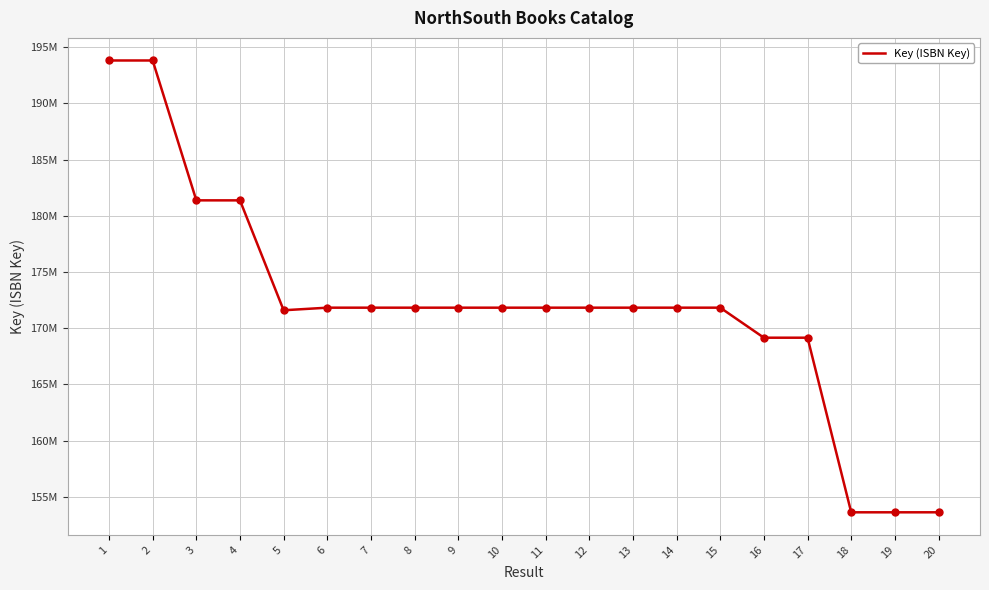

What is the ratio of the value at 17 to the value at 10?

1.0